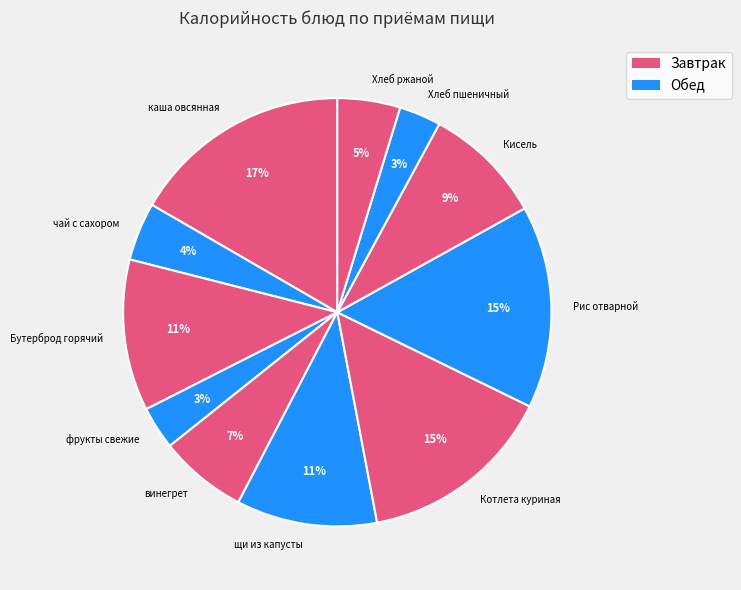

Between Бутерброд горячий and каша овсянная, which is larger?

каша овсянная